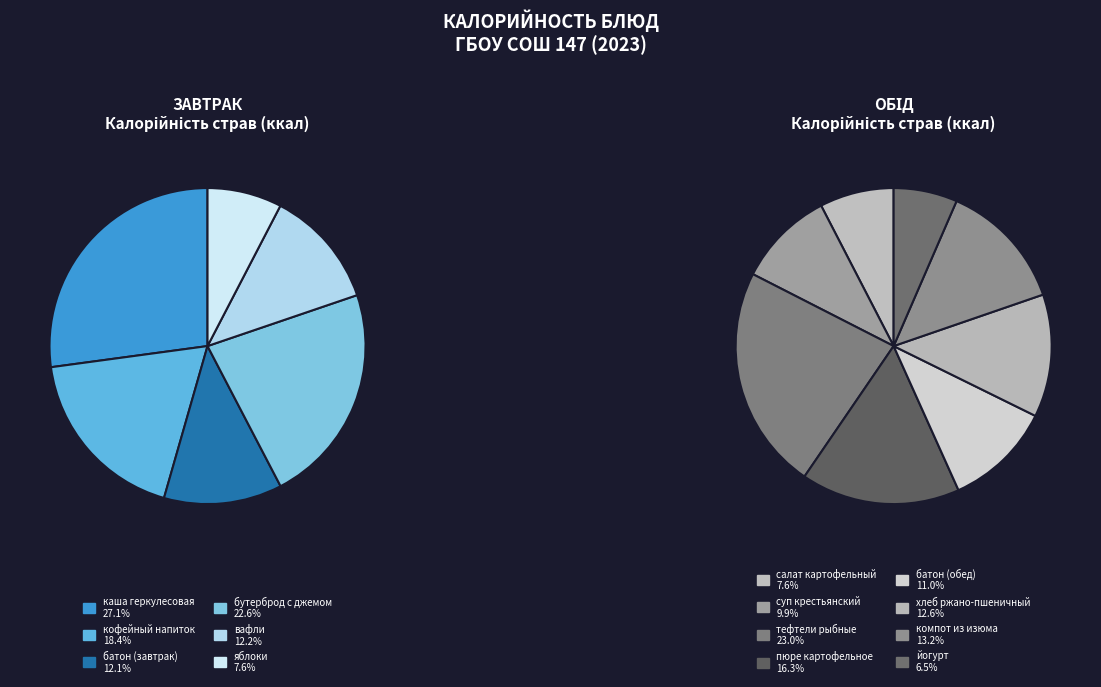

What is the largest slice in the pie chart?

тефтели рыбные